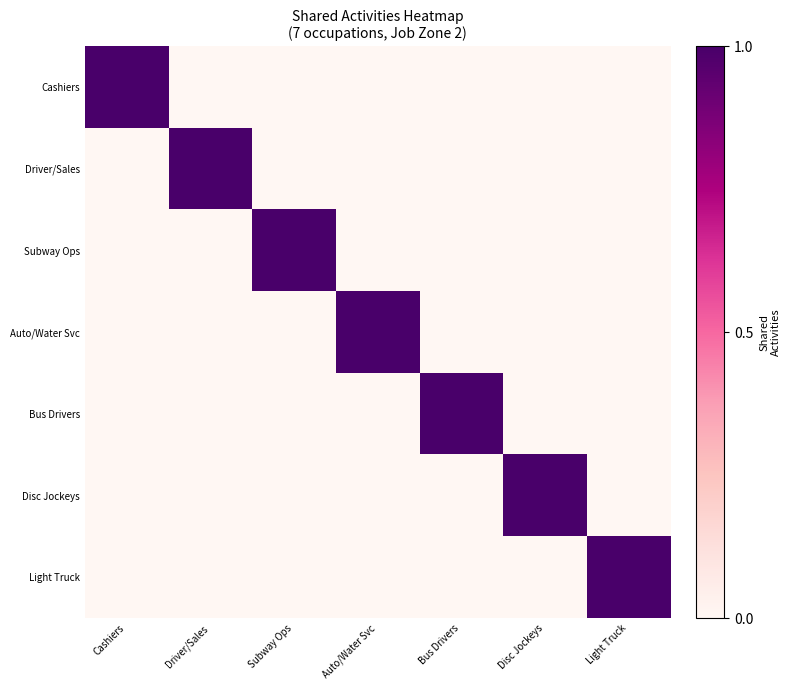

List the series in order of their peak value, lowest first.

Cashiers, Driver/Sales, Subway Ops, Auto/Water Svc, Bus Drivers, Disc Jockeys, Light Truck